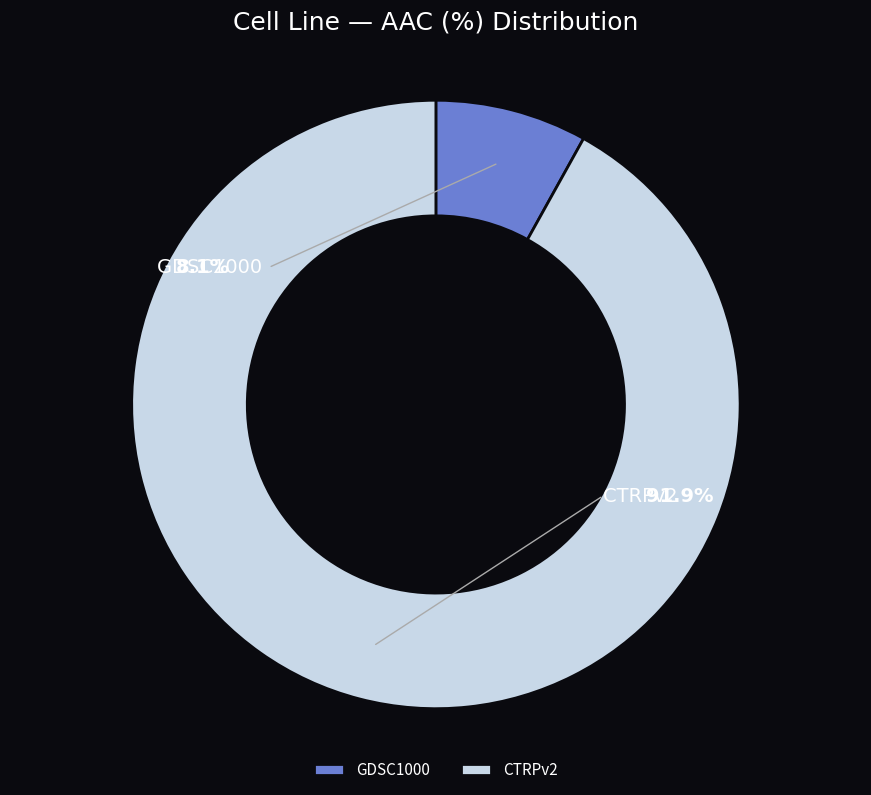

Does any single category account for the majority?

Yes